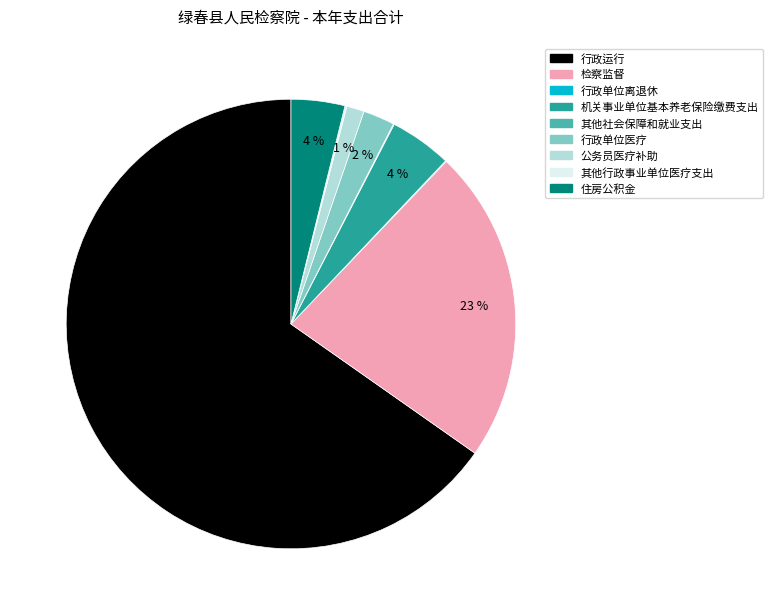

Is there any slice that represents more than half of the pie?

Yes